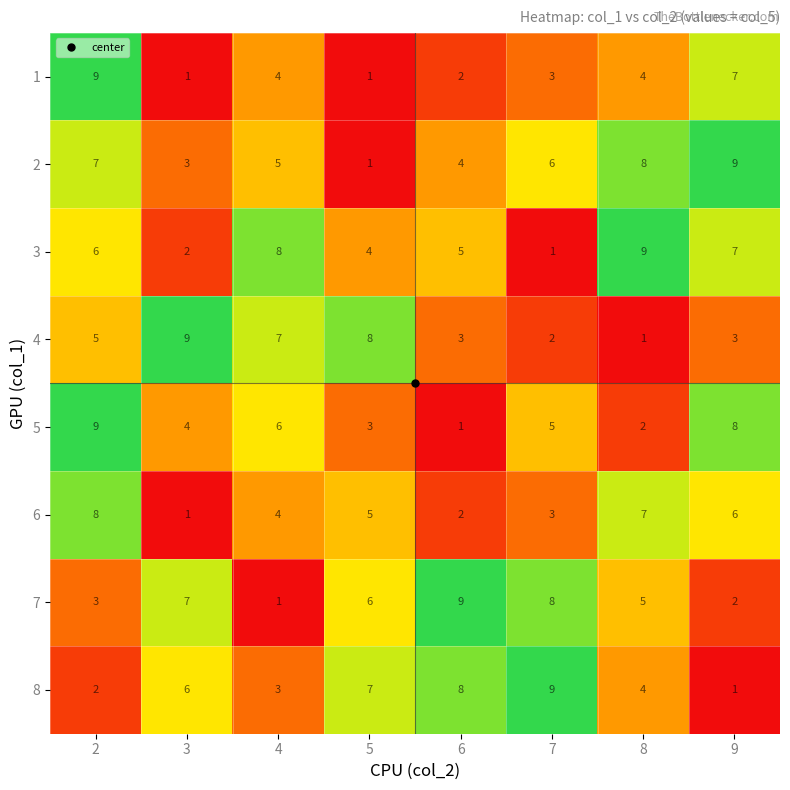

Is it true that 7 equals 9 at 6?

True